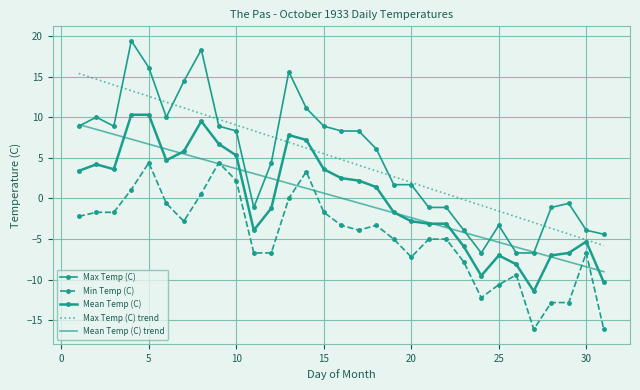

What is the value of the Max Temp (C) point at the 15th from the left?

8.9